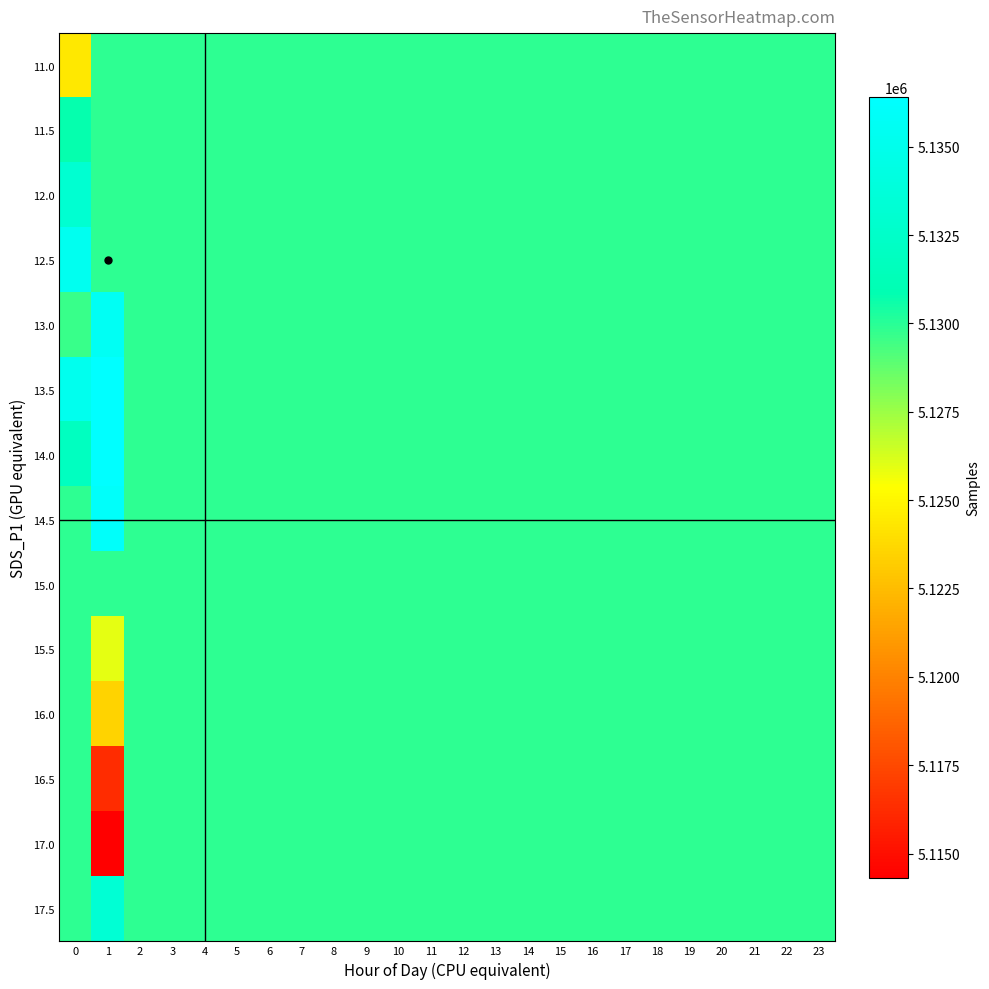

Reading left to right, what are all the values shown in this chart?

11.0: 0=5124354.5	1=5129872.2	2=5129872.2	3=5129872.2	4=5129872.2	5=5129872.2	6=5129872.2	7=5129872.2	8=5129872.2	9=5129872.2	10=5129872.2	11=5129872.2	12=5129872.2	13=5129872.2	14=5129872.2	15=5129872.2	16=5129872.2	17=5129872.2	18=5129872.2	19=5129872.2	20=5129872.2	21=5129872.2	22=5129872.2	23=5129872.2
11.5: 0=5130752.0	1=5129872.2	2=5129872.2	3=5129872.2	4=5129872.2	5=5129872.2	6=5129872.2	7=5129872.2	8=5129872.2	9=5129872.2	10=5129872.2	11=5129872.2	12=5129872.2	13=5129872.2	14=5129872.2	15=5129872.2	16=5129872.2	17=5129872.2	18=5129872.2	19=5129872.2	20=5129872.2	21=5129872.2	22=5129872.2	23=5129872.2
12.0: 0=5133065.5	1=5129872.2	2=5129872.2	3=5129872.2	4=5129872.2	5=5129872.2	6=5129872.2	7=5129872.2	8=5129872.2	9=5129872.2	10=5129872.2	11=5129872.2	12=5129872.2	13=5129872.2	14=5129872.2	15=5129872.2	16=5129872.2	17=5129872.2	18=5129872.2	19=5129872.2	20=5129872.2	21=5129872.2	22=5129872.2	23=5129872.2
12.5: 0=5135299.1	1=5129872.2	2=5129872.2	3=5129872.2	4=5129872.2	5=5129872.2	6=5129872.2	7=5129872.2	8=5129872.2	9=5129872.2	10=5129872.2	11=5129872.2	12=5129872.2	13=5129872.2	14=5129872.2	15=5129872.2	16=5129872.2	17=5129872.2	18=5129872.2	19=5129872.2	20=5129872.2	21=5129872.2	22=5129872.2	23=5129872.2
13.0: 0=5129609.5	1=5135620.5	2=5129872.2	3=5129872.2	4=5129872.2	5=5129872.2	6=5129872.2	7=5129872.2	8=5129872.2	9=5129872.2	10=5129872.2	11=5129872.2	12=5129872.2	13=5129872.2	14=5129872.2	15=5129872.2	16=5129872.2	17=5129872.2	18=5129872.2	19=5129872.2	20=5129872.2	21=5129872.2	22=5129872.2	23=5129872.2
13.5: 0=5135134.0	1=5136395.0	2=5129872.2	3=5129872.2	4=5129872.2	5=5129872.2	6=5129872.2	7=5129872.2	8=5129872.2	9=5129872.2	10=5129872.2	11=5129872.2	12=5129872.2	13=5129872.2	14=5129872.2	15=5129872.2	16=5129872.2	17=5129872.2	18=5129872.2	19=5129872.2	20=5129872.2	21=5129872.2	22=5129872.2	23=5129872.2
14.0: 0=5131899.0	1=5136414.0	2=5129872.2	3=5129872.2	4=5129872.2	5=5129872.2	6=5129872.2	7=5129872.2	8=5129872.2	9=5129872.2	10=5129872.2	11=5129872.2	12=5129872.2	13=5129872.2	14=5129872.2	15=5129872.2	16=5129872.2	17=5129872.2	18=5129872.2	19=5129872.2	20=5129872.2	21=5129872.2	22=5129872.2	23=5129872.2
14.5: 0=5129872.2	1=5136028.0	2=5129872.2	3=5129872.2	4=5129872.2	5=5129872.2	6=5129872.2	7=5129872.2	8=5129872.2	9=5129872.2	10=5129872.2	11=5129872.2	12=5129872.2	13=5129872.2	14=5129872.2	15=5129872.2	16=5129872.2	17=5129872.2	18=5129872.2	19=5129872.2	20=5129872.2	21=5129872.2	22=5129872.2	23=5129872.2
15.0: 0=5129872.2	1=5129872.2	2=5129872.2	3=5129872.2	4=5129872.2	5=5129872.2	6=5129872.2	7=5129872.2	8=5129872.2	9=5129872.2	10=5129872.2	11=5129872.2	12=5129872.2	13=5129872.2	14=5129872.2	15=5129872.2	16=5129872.2	17=5129872.2	18=5129872.2	19=5129872.2	20=5129872.2	21=5129872.2	22=5129872.2	23=5129872.2
15.5: 0=5129872.2	1=5125958.0	2=5129872.2	3=5129872.2	4=5129872.2	5=5129872.2	6=5129872.2	7=5129872.2	8=5129872.2	9=5129872.2	10=5129872.2	11=5129872.2	12=5129872.2	13=5129872.2	14=5129872.2	15=5129872.2	16=5129872.2	17=5129872.2	18=5129872.2	19=5129872.2	20=5129872.2	21=5129872.2	22=5129872.2	23=5129872.2
16.0: 0=5129872.2	1=5123508.0	2=5129872.2	3=5129872.2	4=5129872.2	5=5129872.2	6=5129872.2	7=5129872.2	8=5129872.2	9=5129872.2	10=5129872.2	11=5129872.2	12=5129872.2	13=5129872.2	14=5129872.2	15=5129872.2	16=5129872.2	17=5129872.2	18=5129872.2	19=5129872.2	20=5129872.2	21=5129872.2	22=5129872.2	23=5129872.2
16.5: 0=5129872.2	1=5116229.0	2=5129872.2	3=5129872.2	4=5129872.2	5=5129872.2	6=5129872.2	7=5129872.2	8=5129872.2	9=5129872.2	10=5129872.2	11=5129872.2	12=5129872.2	13=5129872.2	14=5129872.2	15=5129872.2	16=5129872.2	17=5129872.2	18=5129872.2	19=5129872.2	20=5129872.2	21=5129872.2	22=5129872.2	23=5129872.2
17.0: 0=5129872.2	1=5114316.0	2=5129872.2	3=5129872.2	4=5129872.2	5=5129872.2	6=5129872.2	7=5129872.2	8=5129872.2	9=5129872.2	10=5129872.2	11=5129872.2	12=5129872.2	13=5129872.2	14=5129872.2	15=5129872.2	16=5129872.2	17=5129872.2	18=5129872.2	19=5129872.2	20=5129872.2	21=5129872.2	22=5129872.2	23=5129872.2
17.5: 0=5129872.2	1=5133372.5	2=5129872.2	3=5129872.2	4=5129872.2	5=5129872.2	6=5129872.2	7=5129872.2	8=5129872.2	9=5129872.2	10=5129872.2	11=5129872.2	12=5129872.2	13=5129872.2	14=5129872.2	15=5129872.2	16=5129872.2	17=5129872.2	18=5129872.2	19=5129872.2	20=5129872.2	21=5129872.2	22=5129872.2	23=5129872.2